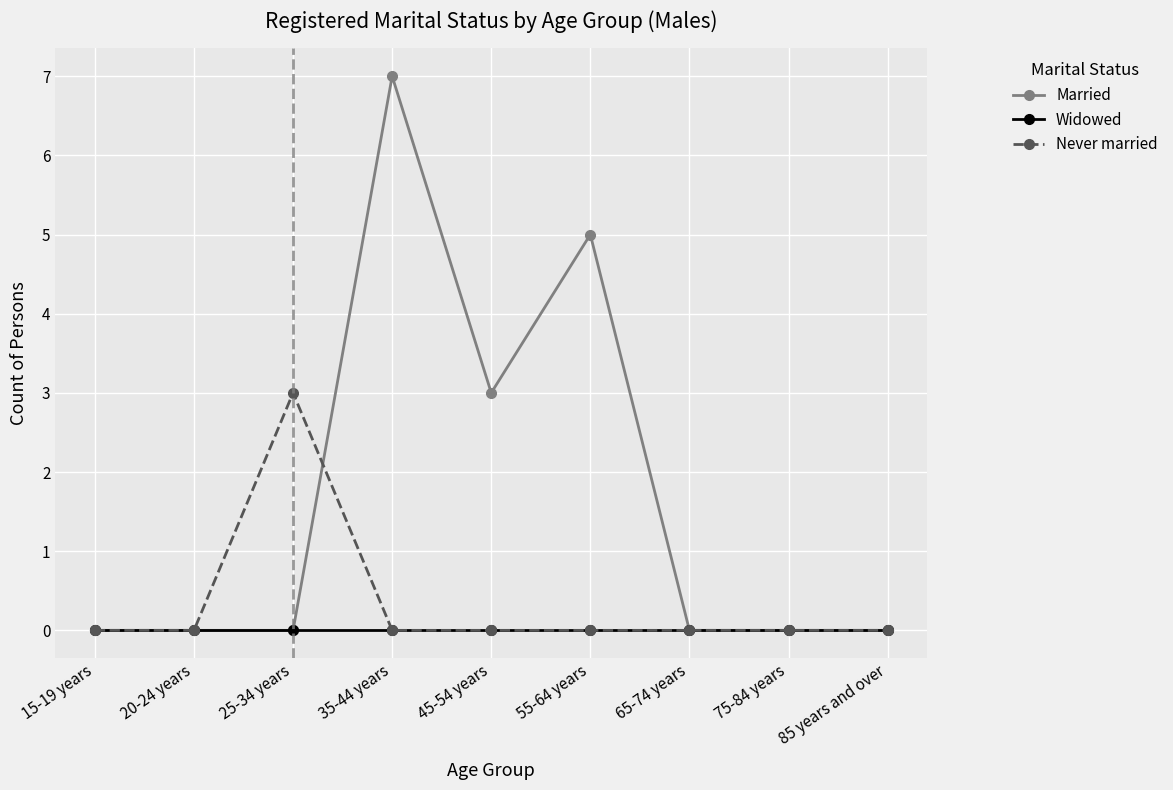

True or false: Never married has more than 0 interior local peaks.

True